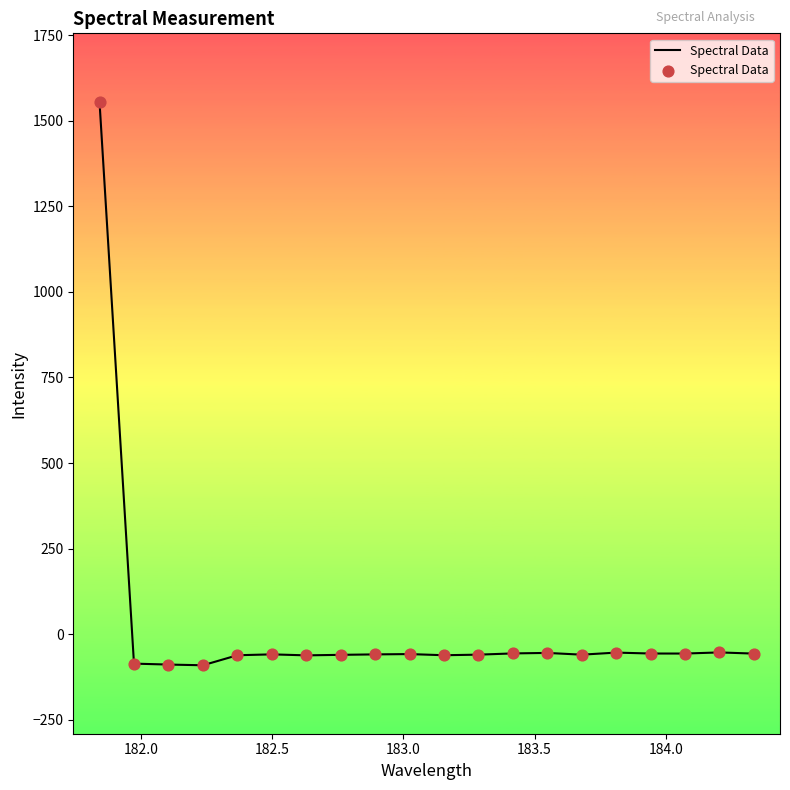

What is the maximum value shown in the chart?

1555.5